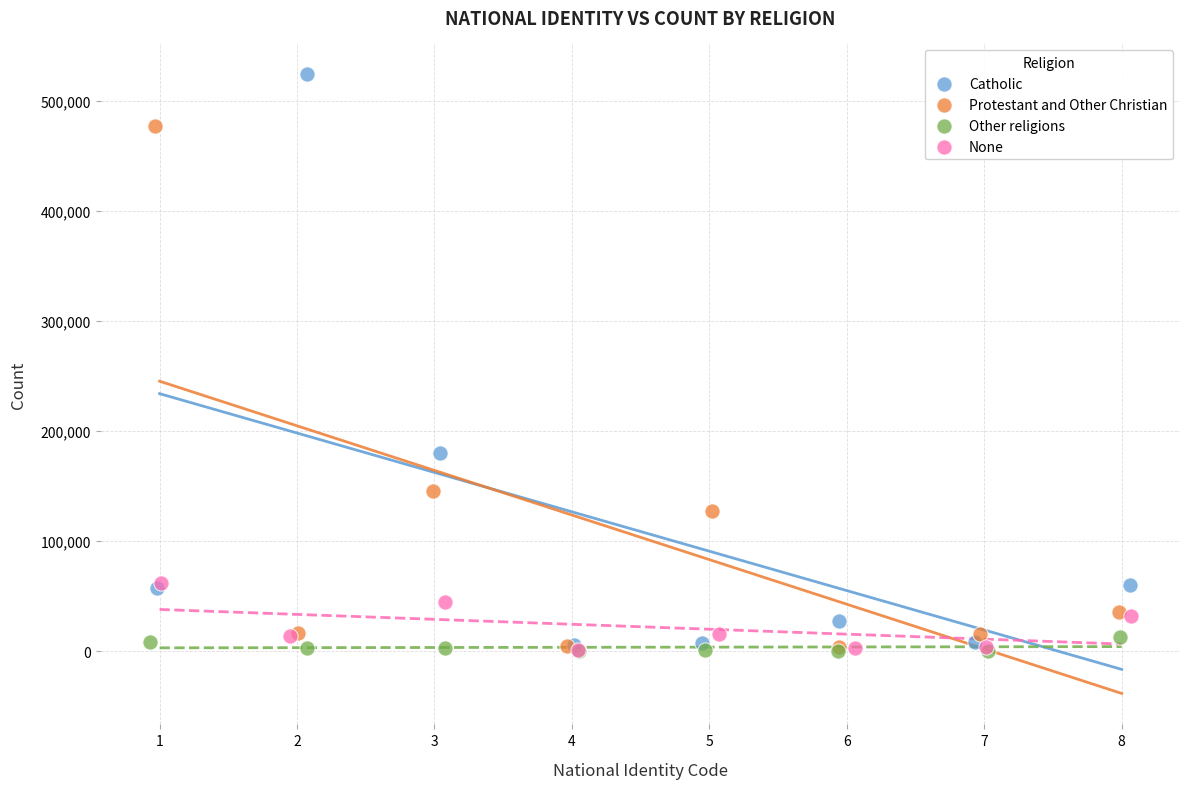

Which series contains the highest Y value?

Catholic